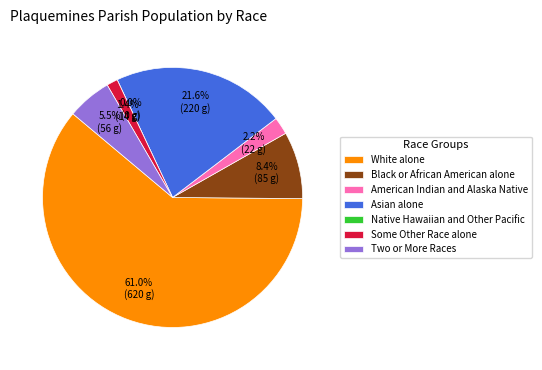

Which has a higher value, Two or More Races or White alone?

White alone